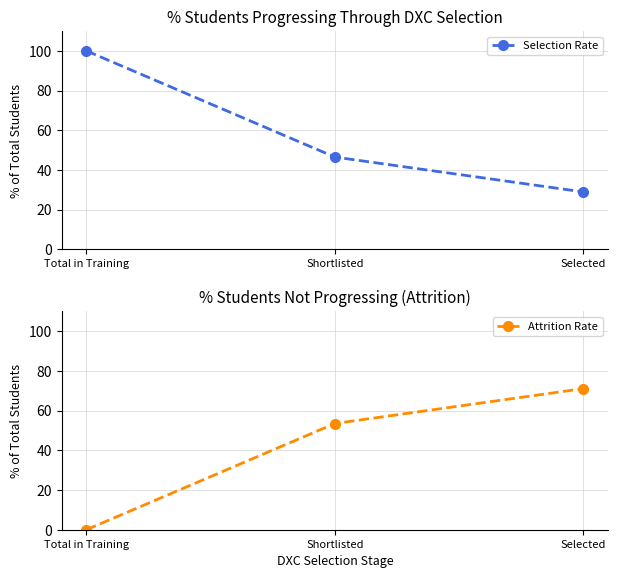

At which label does Attrition Rate first exceed 53?

Shortlisted